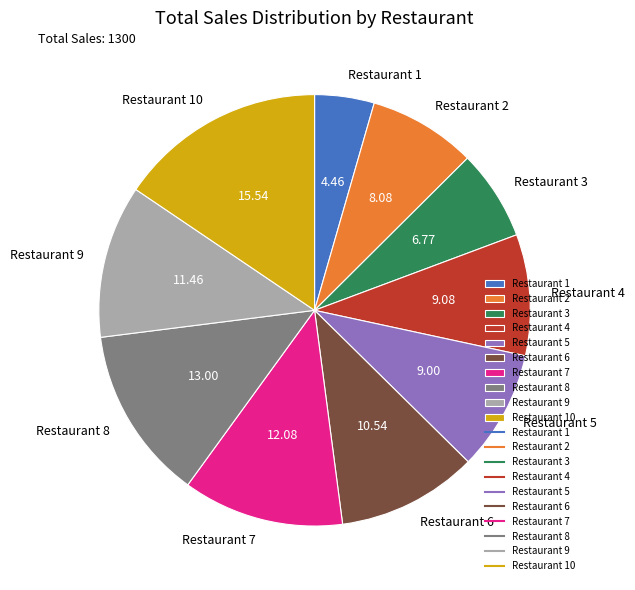

Combined, do Restaurant 1 and Restaurant 8 account for over 50%?

No